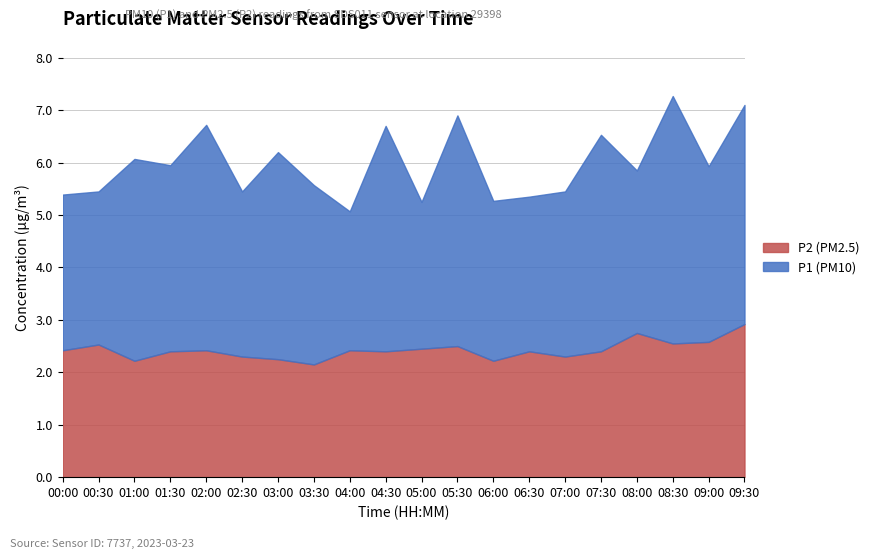

What is the average value of the P2 series?

2.4